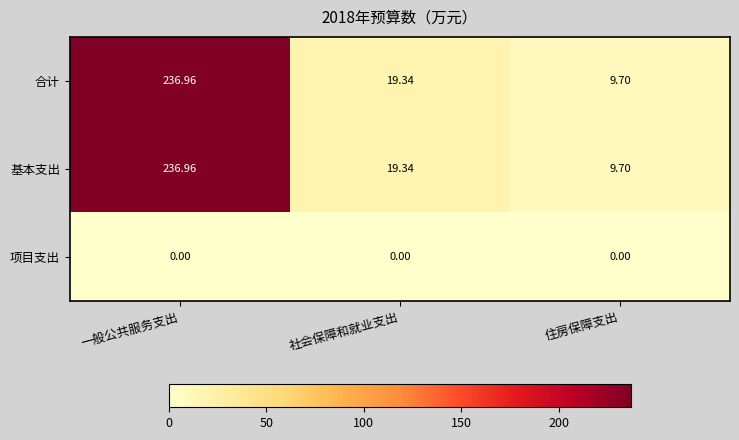

Where is 基本支出 nearest to the value 123?

社会保障和就业支出